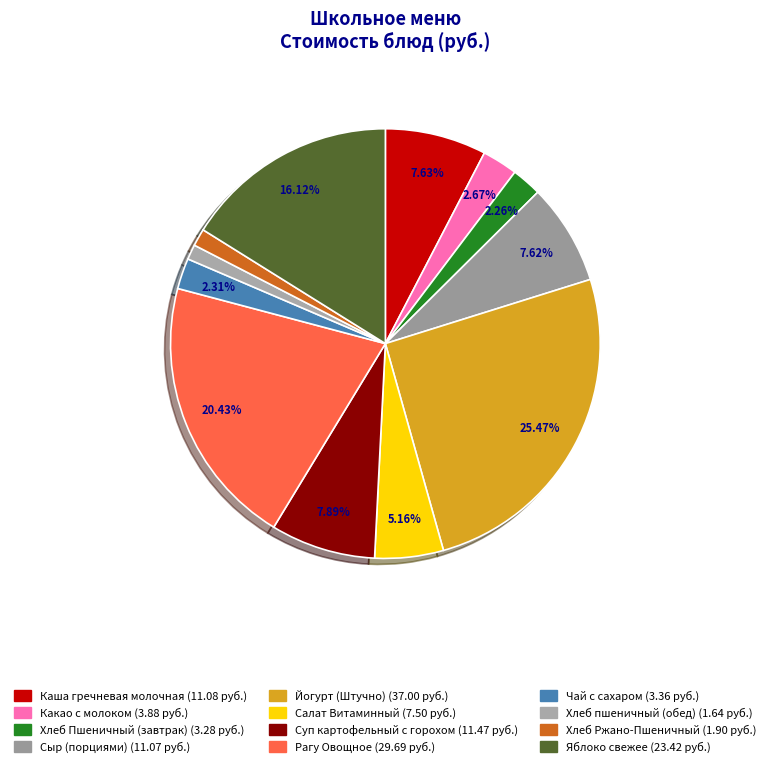

Which category has the smallest portion of the pie?

Хлеб пшеничный (обед)